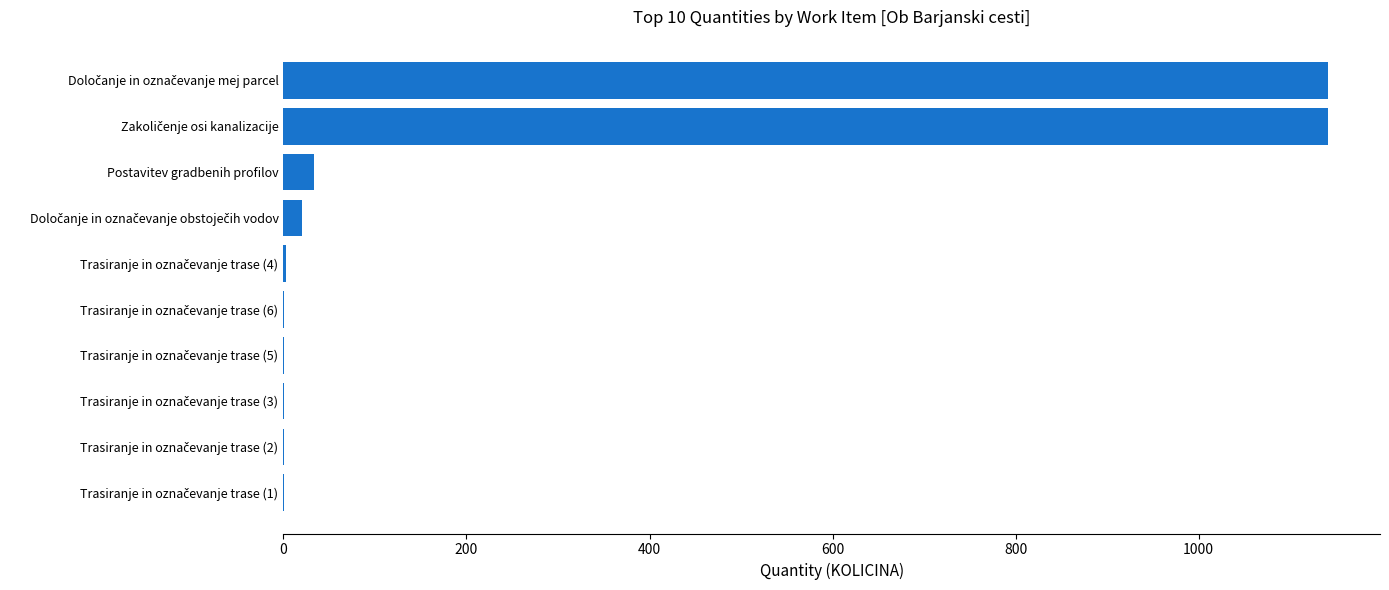

What is the maximum value shown in the chart?

1141